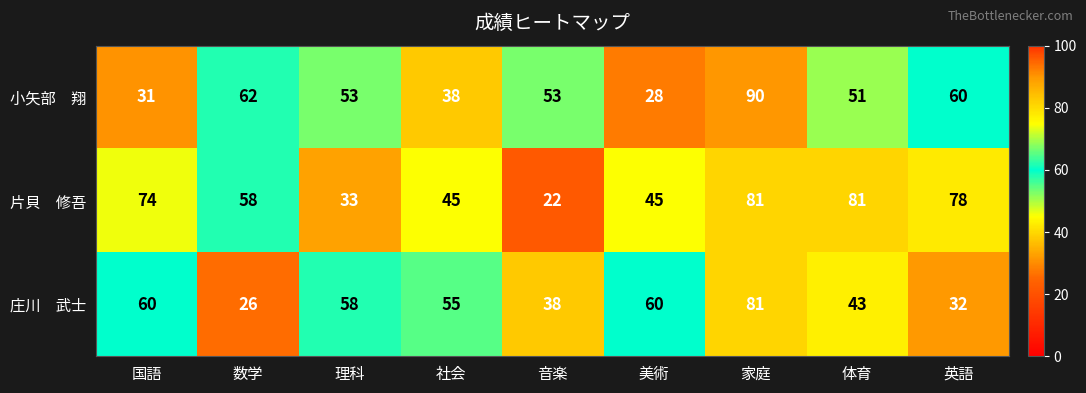

What is the smallest value displayed?

22